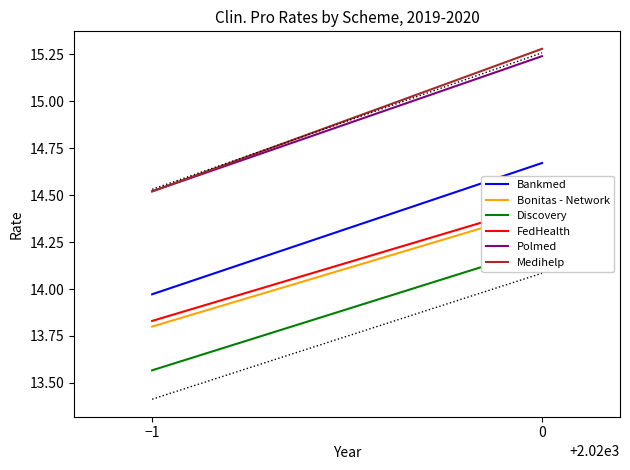

What is the greatest value displayed?

15.3